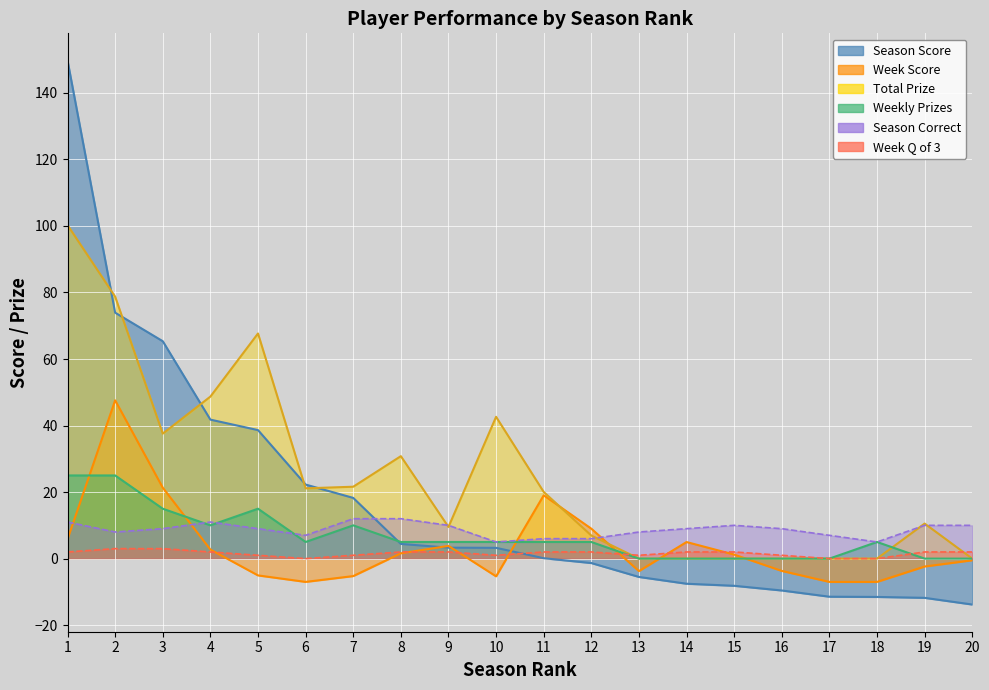

What is the minimum value for Season_Correct?

5.0